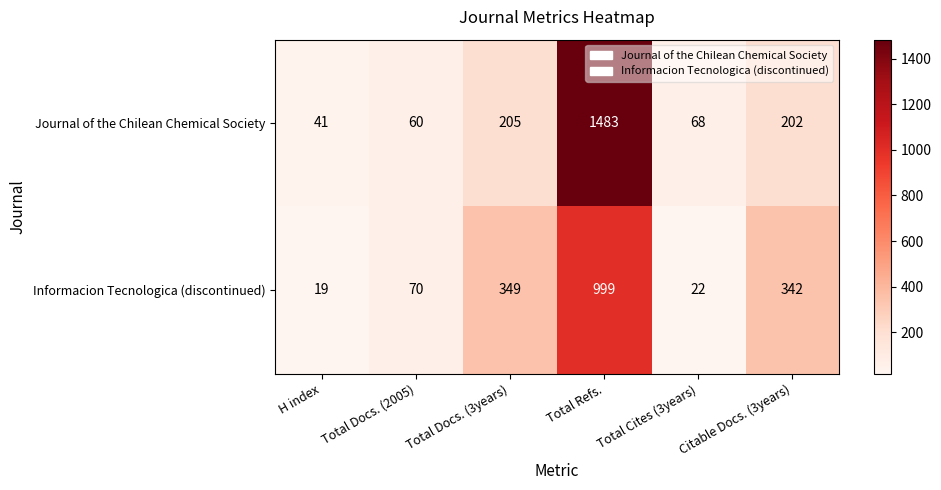

What is the total value across all series at Total Cites (3years)?

90